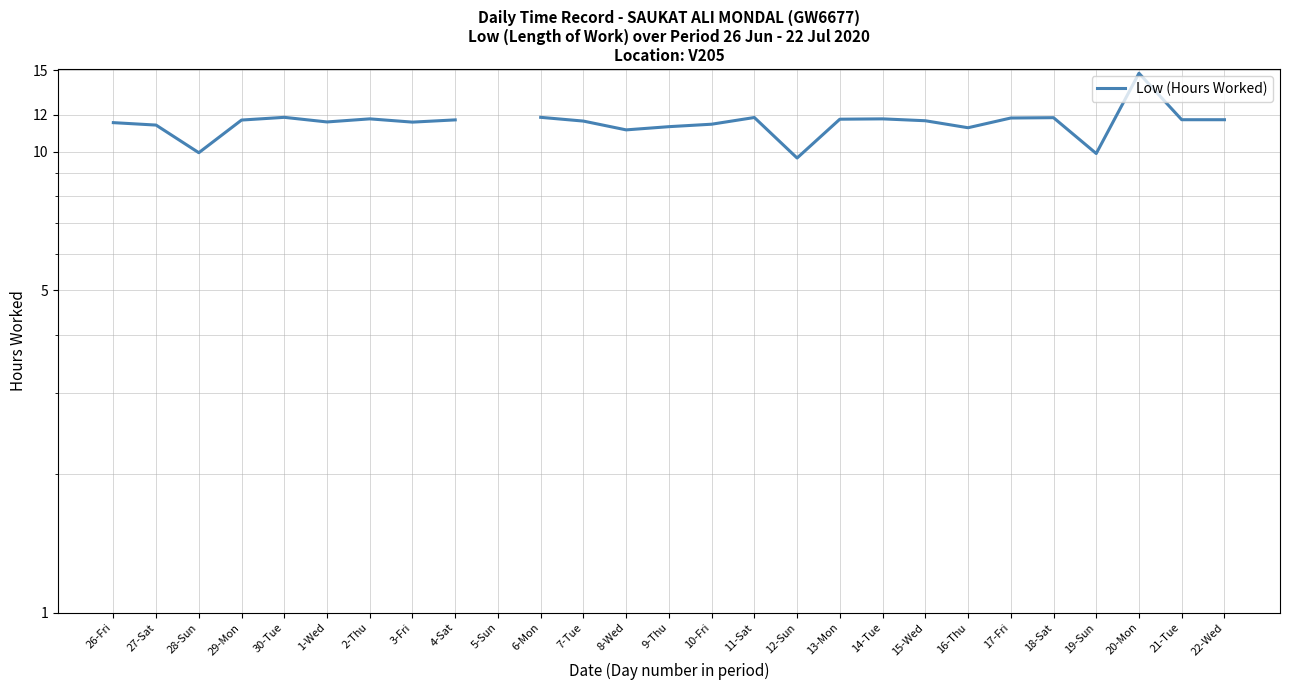

What is the difference between the second highest and second lowest values?

2.0